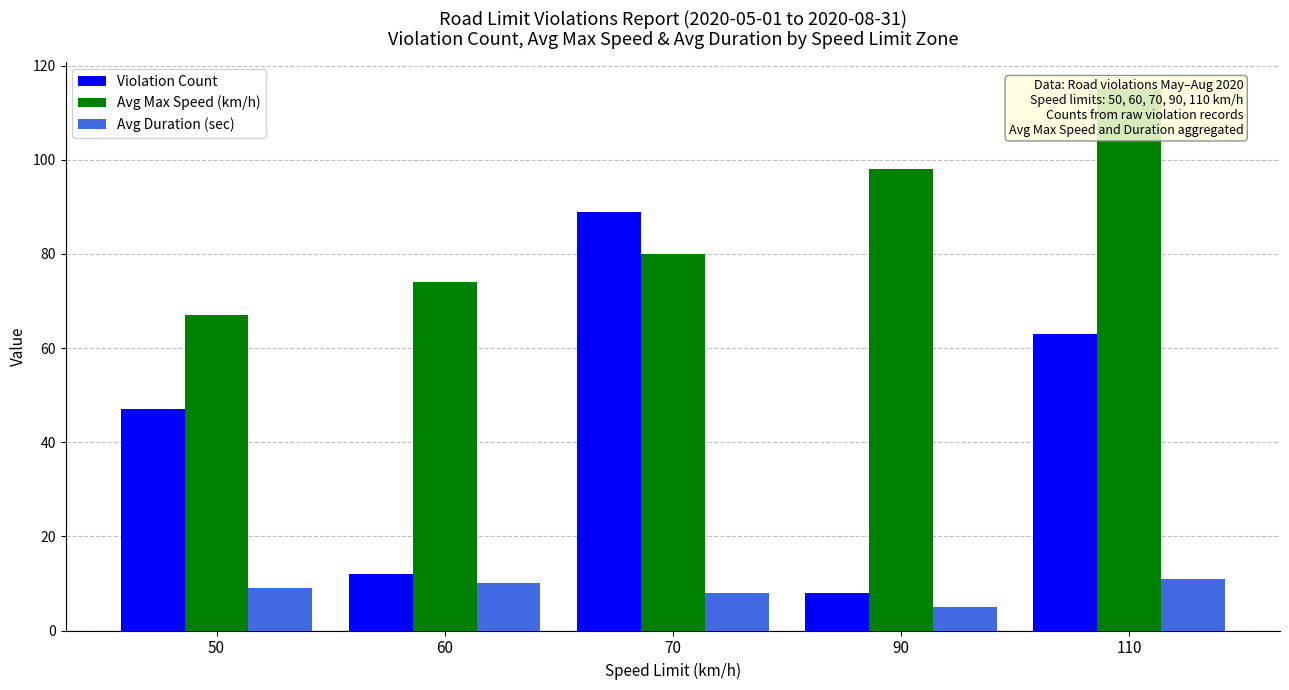

The Avg Max Speed (km/h) series shows 56 at 90. True or false?

False